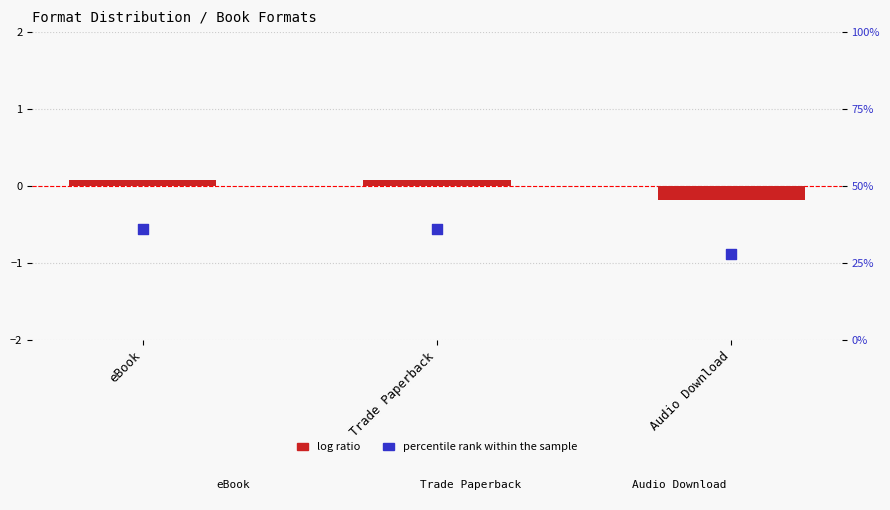

What are all the series names shown in the legend?

log ratio, percentile rank within the sample